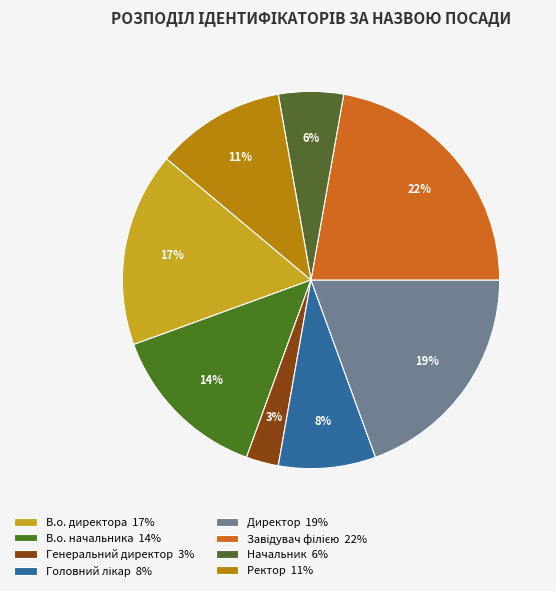

Which slice is the largest?

Завідувач філією